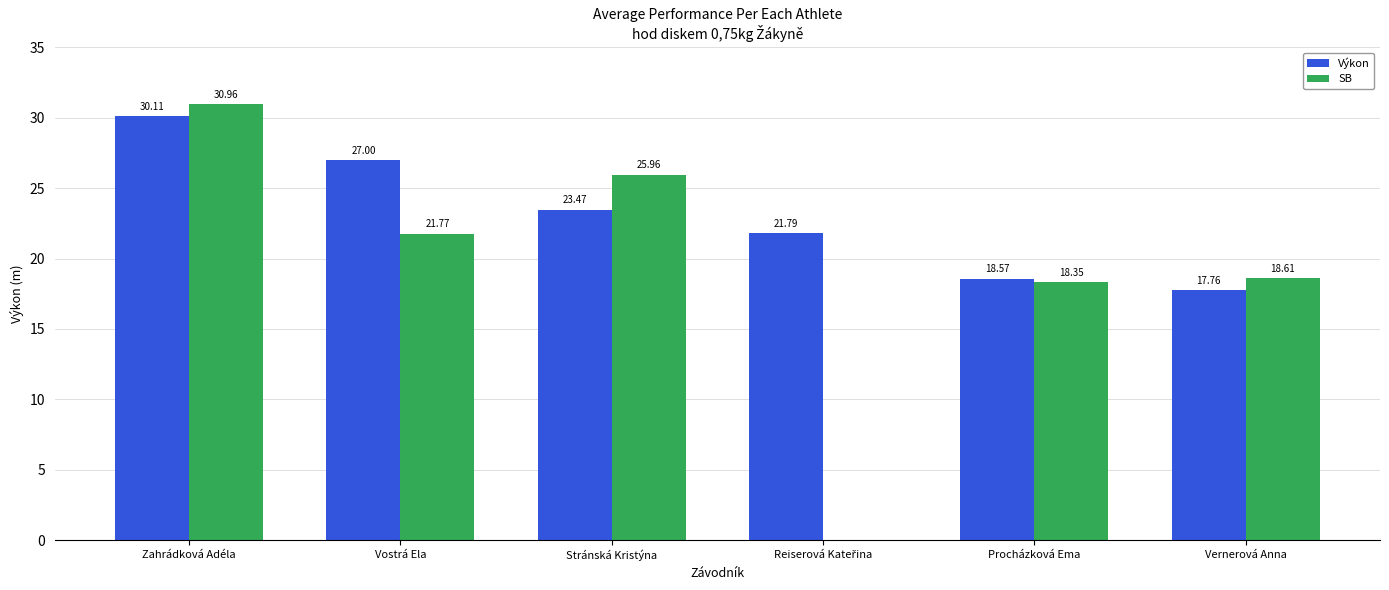

What are all the series names shown in the legend?

Výkon, SB